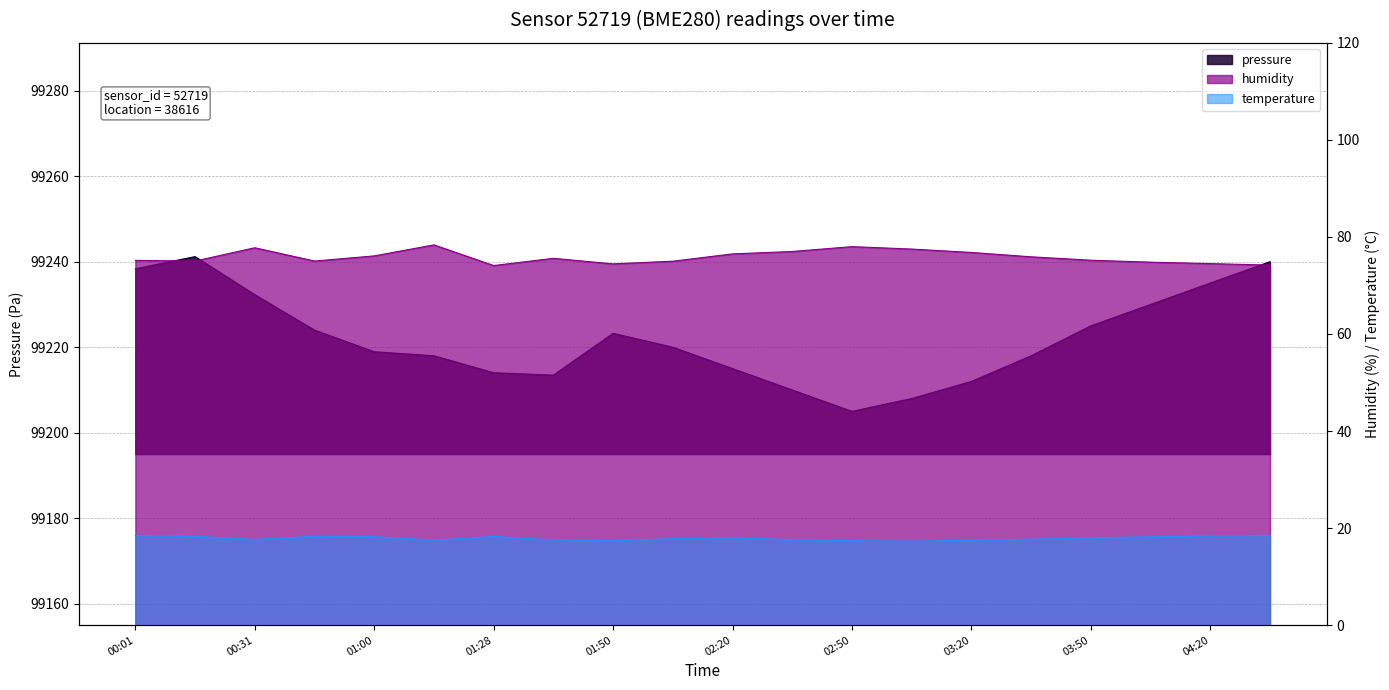

What position from the left is 03:05?

14